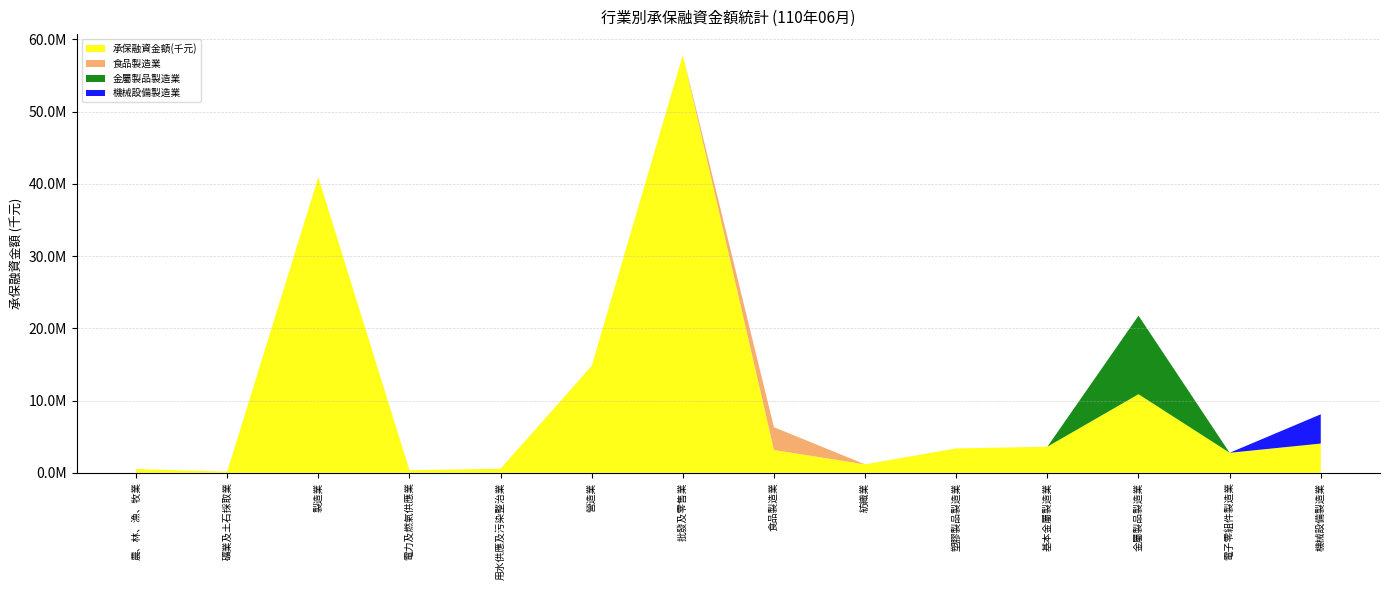

Reading left to right, transcribe all the data shown in this chart.

承保融資金額(千元): 517489	149436	40919158	356497	560360	14791318	57848260	3154200	1165658	3372736	3608080	10879281	2768446	4047624
食品製造業: 0	0	0	0	0	0	0	3154200	0	0	0	0	0	0
金屬製品製造業: 0	0	0	0	0	0	0	0	0	0	0	10879281	0	0
機械設備製造業: 0	0	0	0	0	0	0	0	0	0	0	0	0	4047624